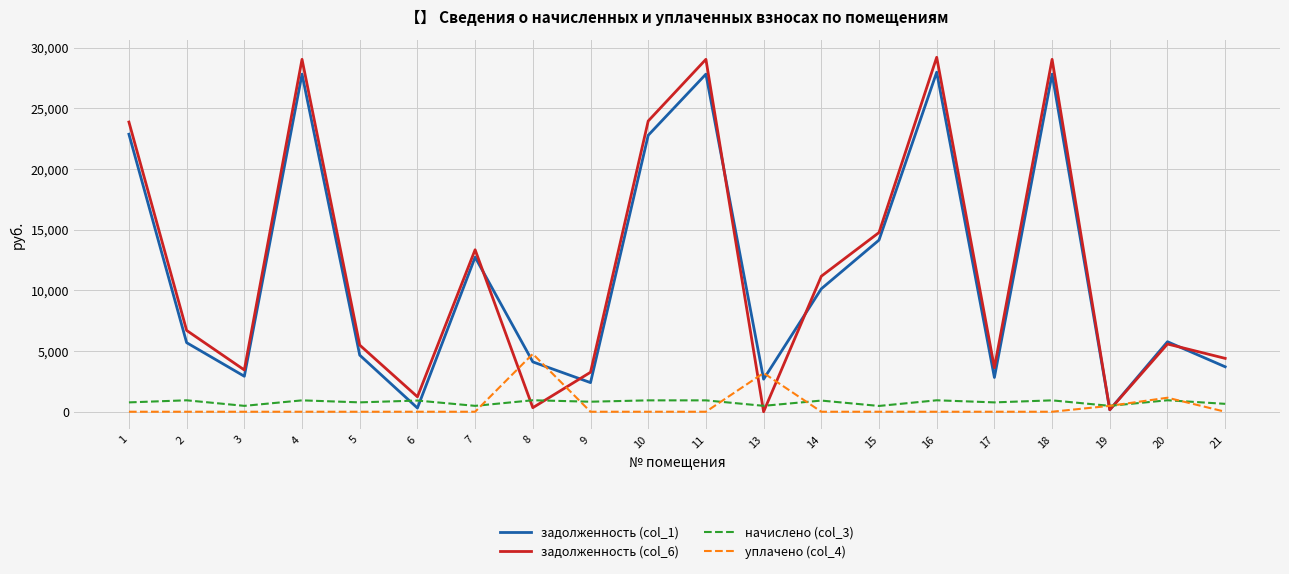

What is the sum of the задолженность (col_1) values at 15 and 17?

16975.7